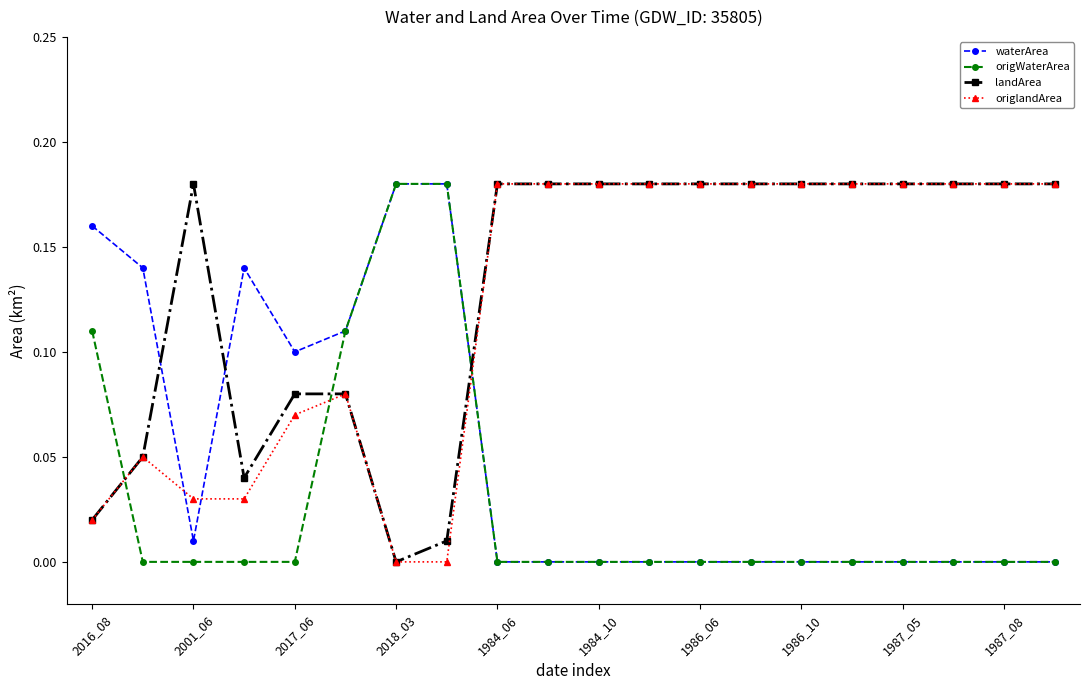

True or false: waterArea and landArea intersect in this chart.

True